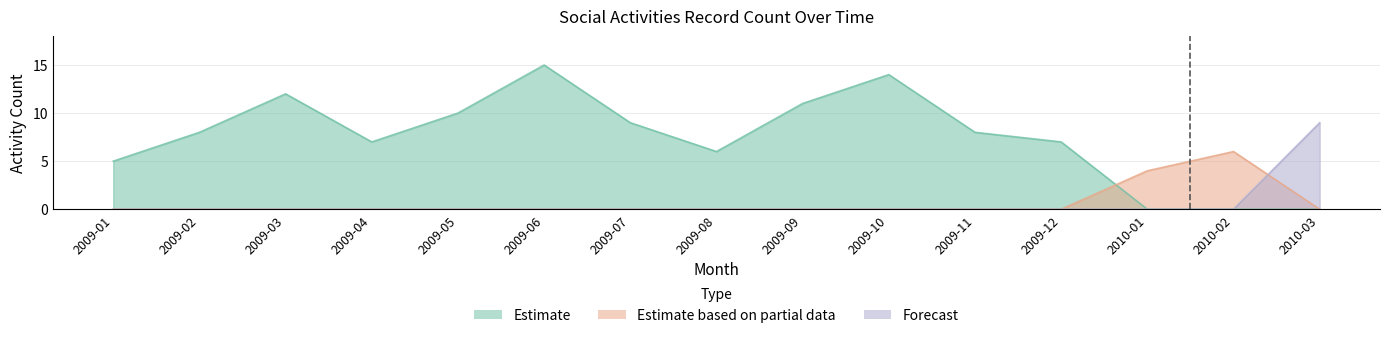

At which category does Estimate reach its first local peak?

2009-03